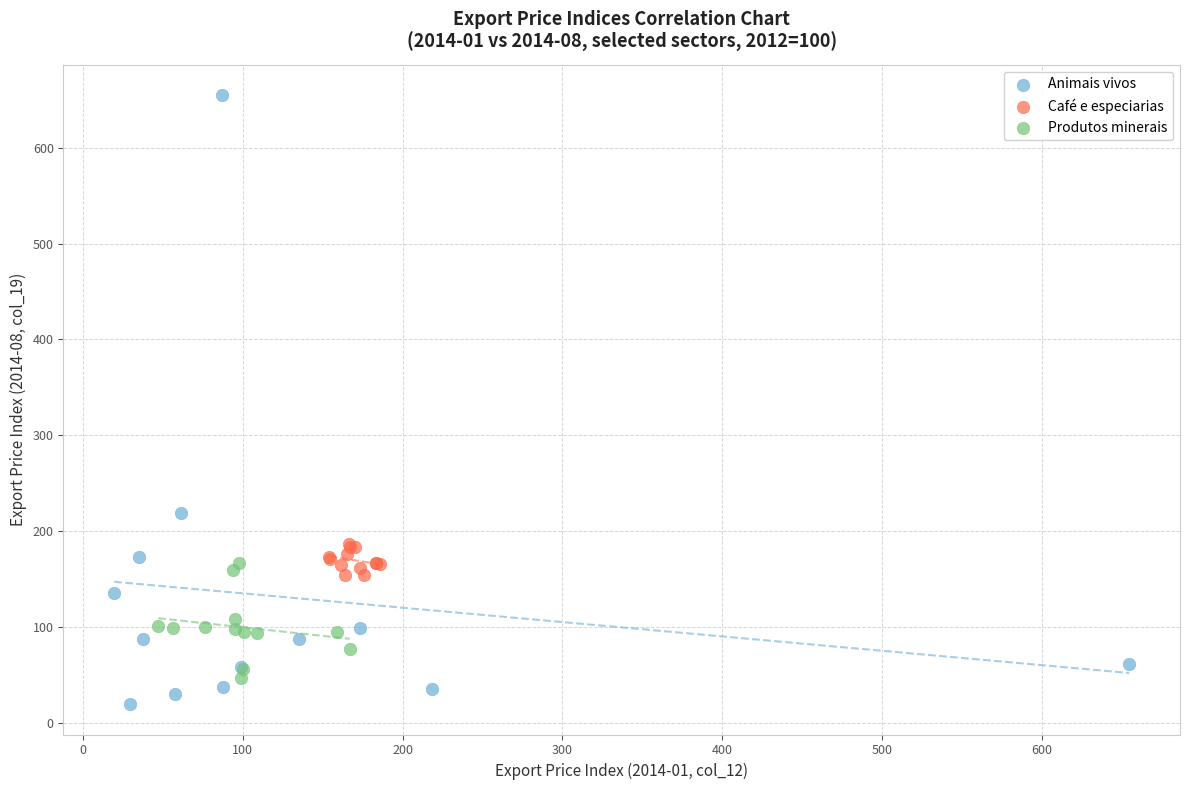

Which series reaches the maximum Y coordinate?

Animais vivos